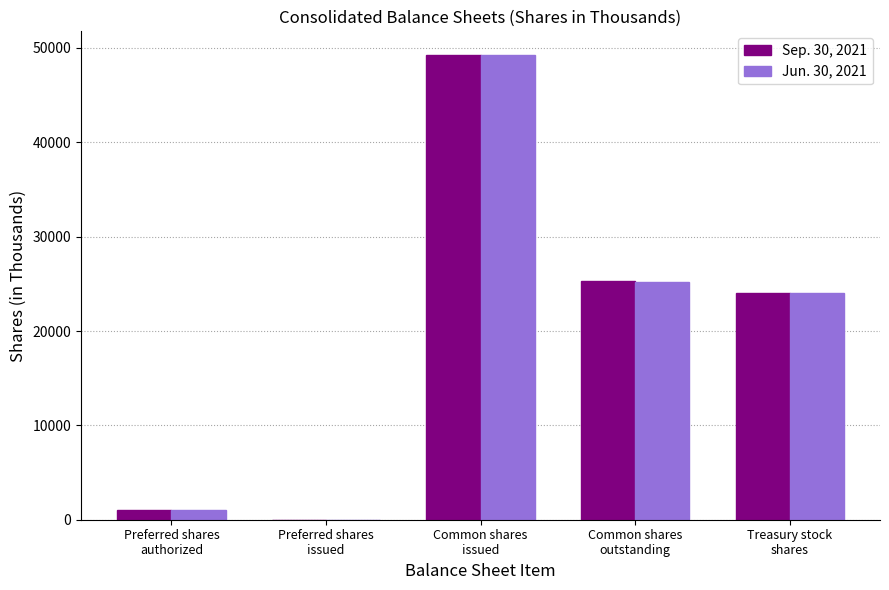

Are the bars grouped side by side (vs. stacked)?

Yes